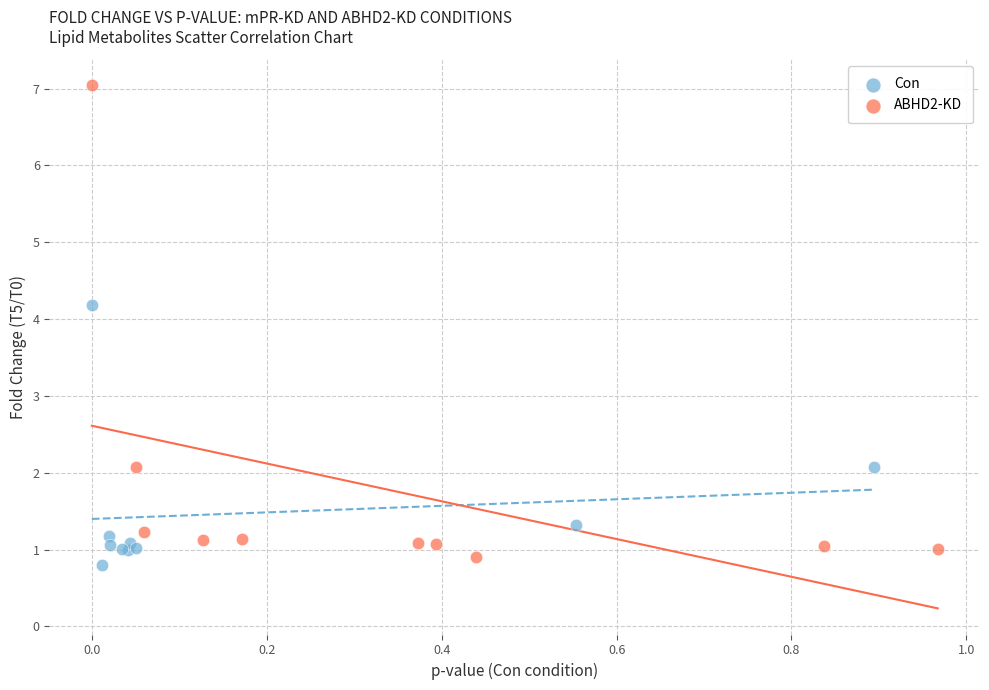

Which series reaches the maximum Y coordinate?

ABHD2-KD